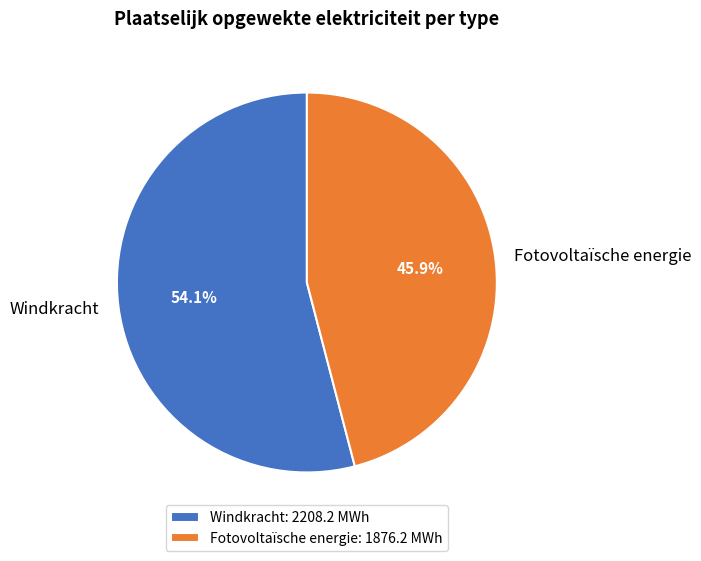

The Windkracht slice represents 49% of the pie. True or false?

False